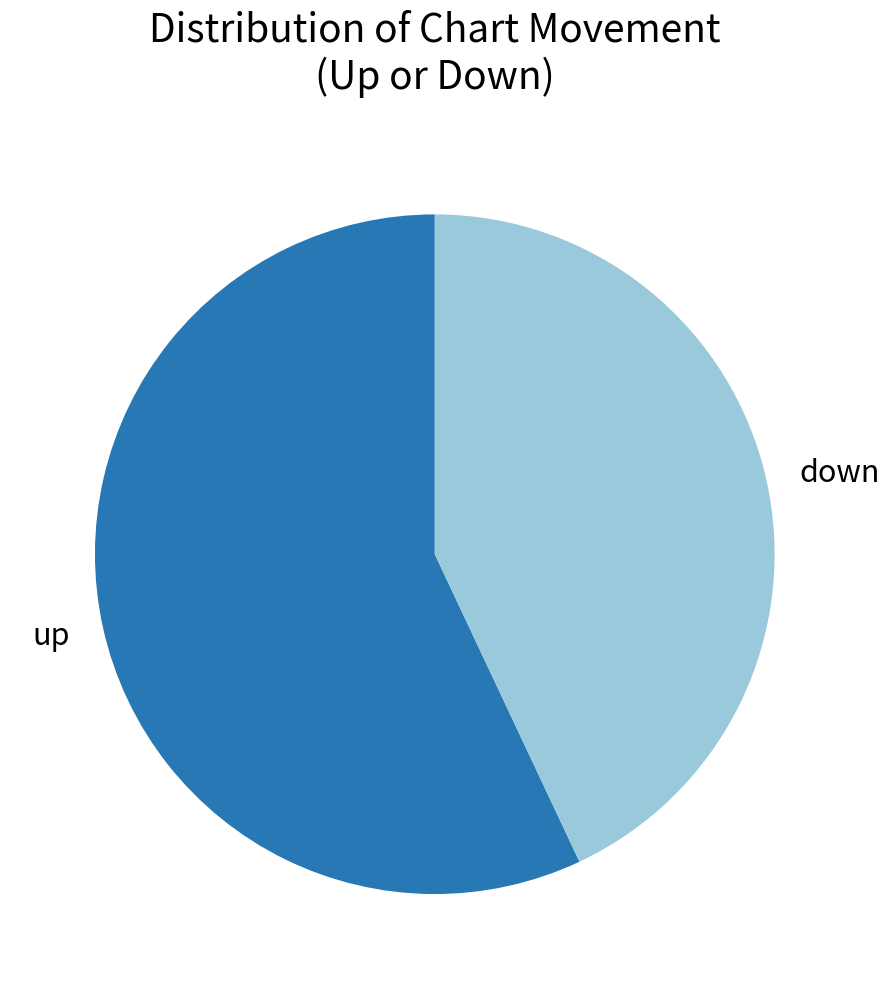

Rank the categories by value from highest to lowest.

up, down